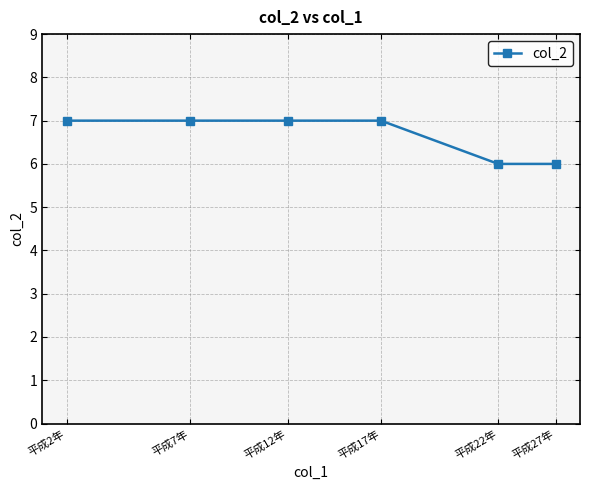

What is the ratio of the value at 平成27年 to the value at 平成12年?

0.9